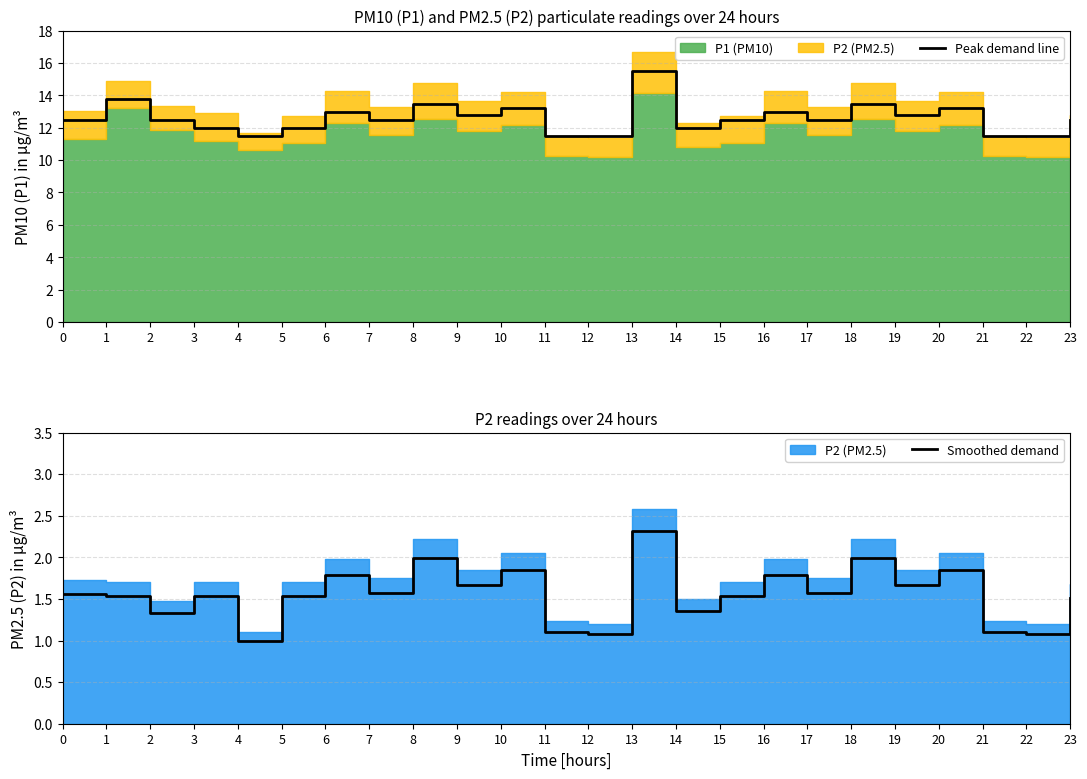

Does the chart display data point markers on the line(s)?

No